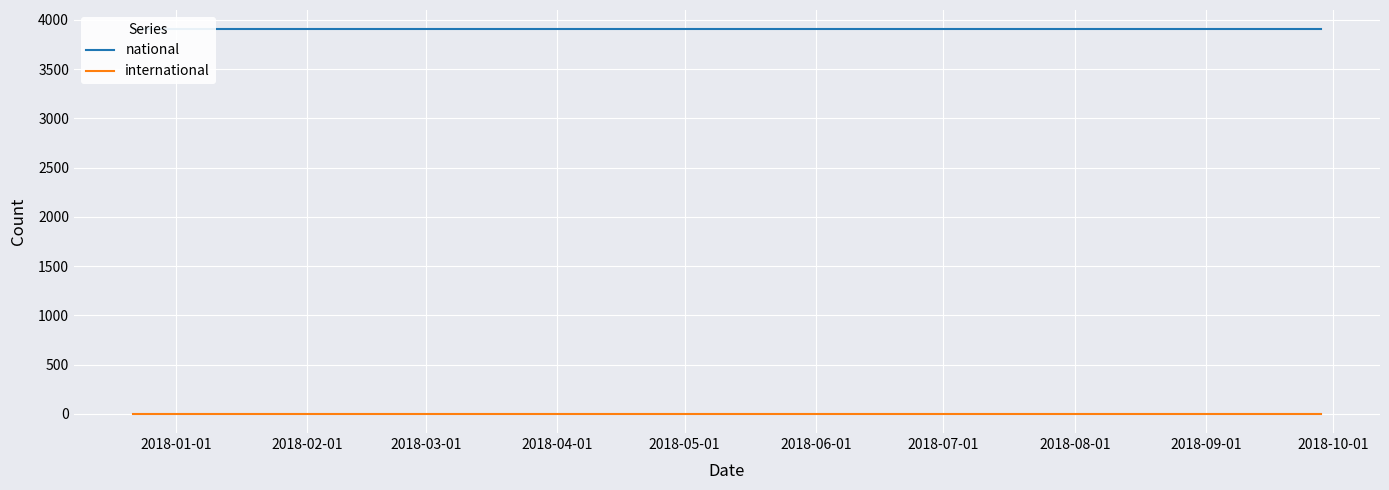

How many lines are shown in the chart?

2